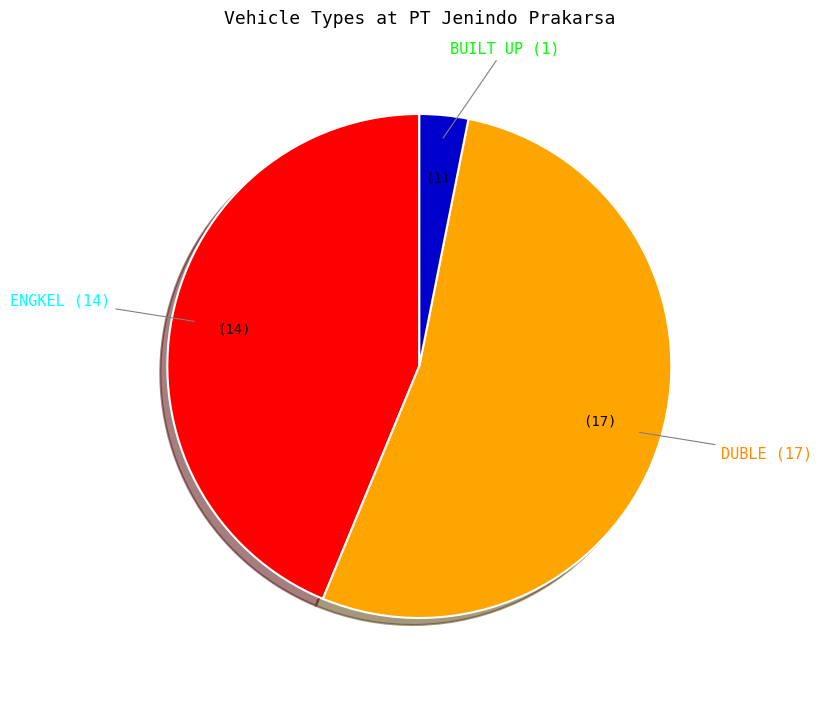

How many slices are in this pie chart?

3